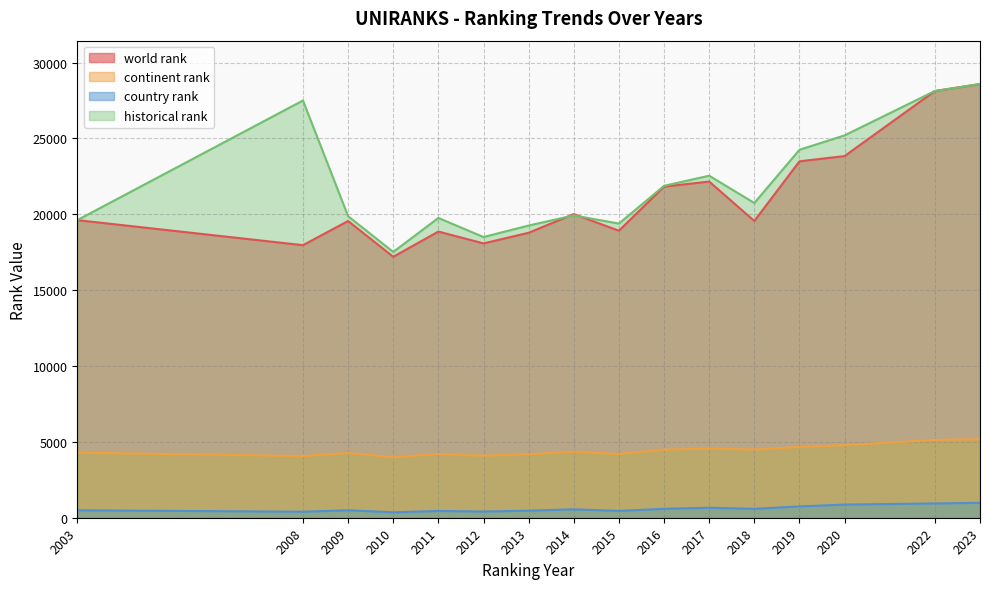

Rank the series at 2008 from lowest to highest value.

country rank, continent rank, world rank, historical rank